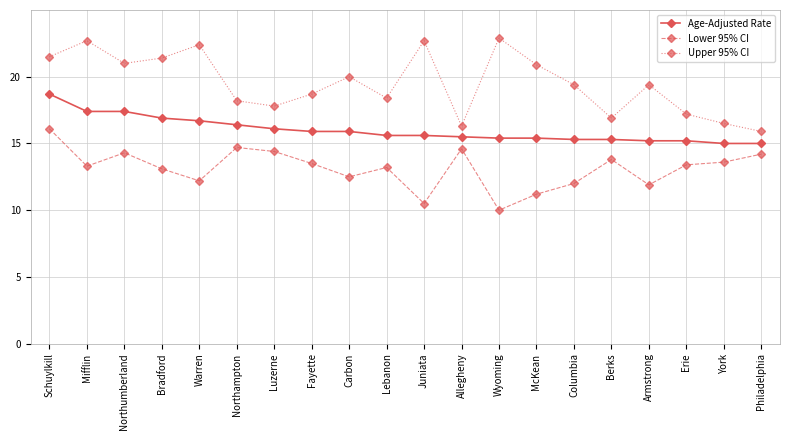

At which category does the chart reach its minimum across all series?

Wyoming